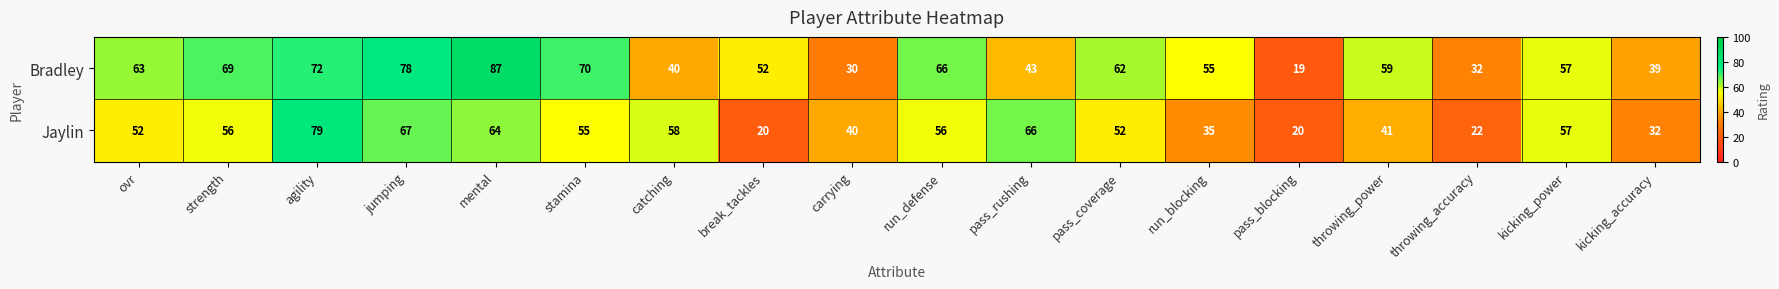

What value does the Jaylin series have at mental, to the nearest 10?

60